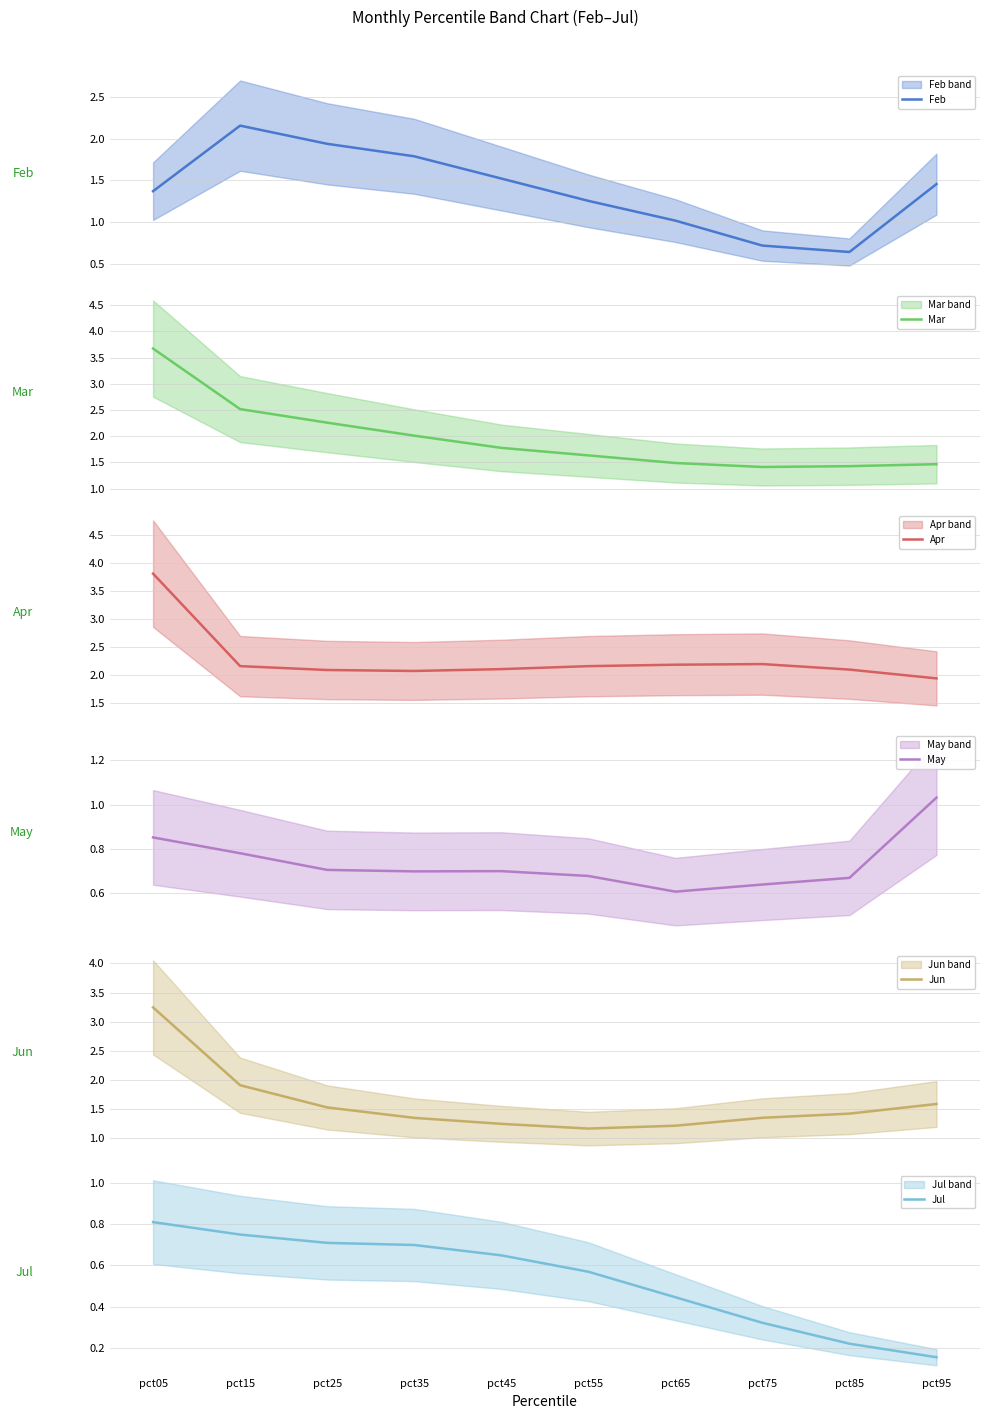

The value of Mar at pct85 is 1.4. True or false?

True